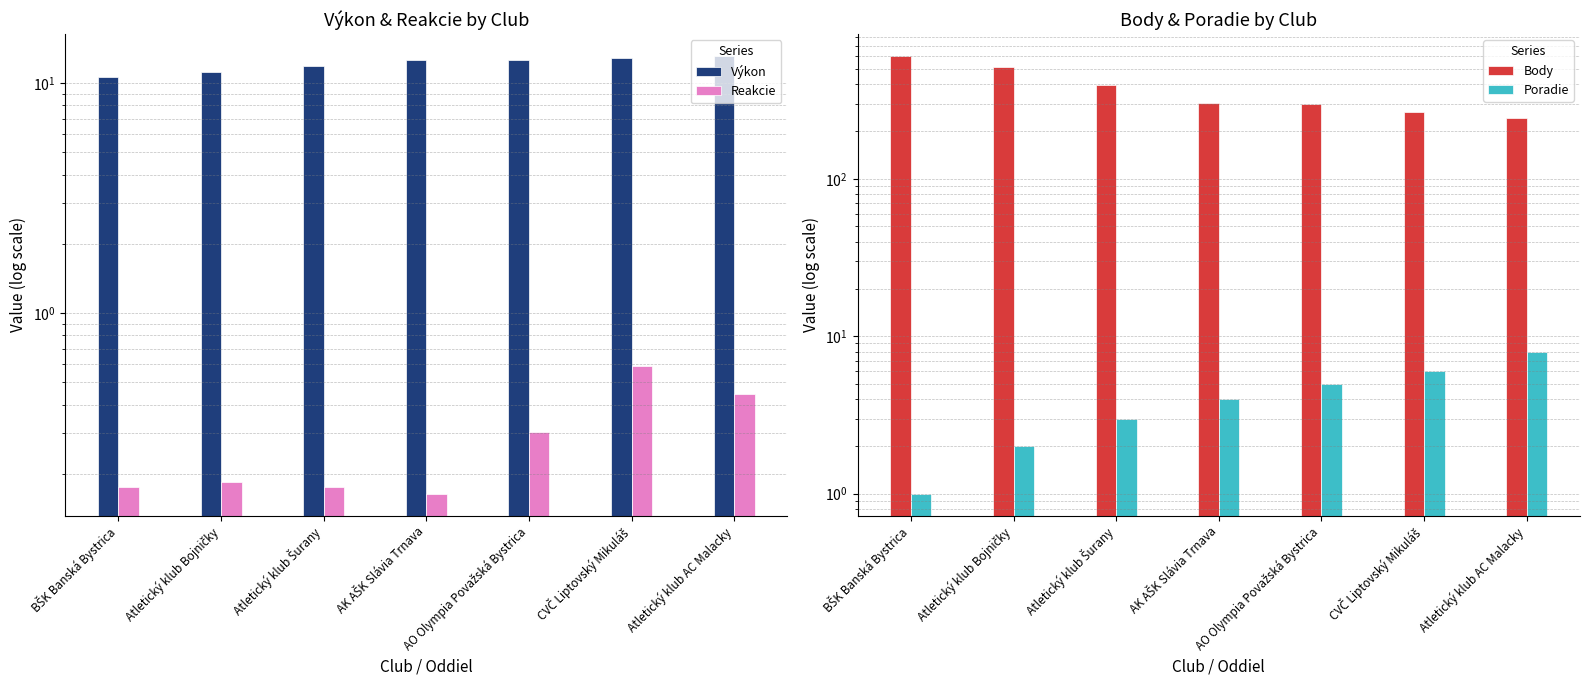

At Atletický klub Šurany, list the series in order from largest to smallest.

Body, Výkon, Poradie, Reakcie